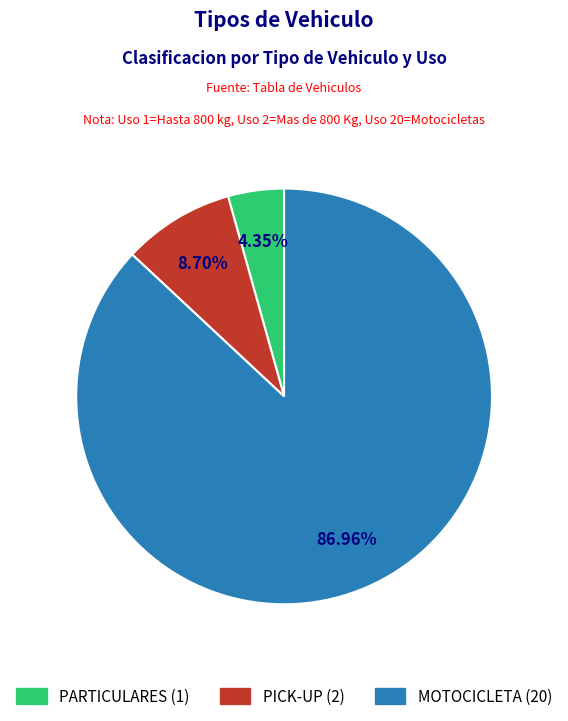

Rank the categories by value from lowest to highest.

PARTICULARES, PICK-UP, MOTOCICLETA